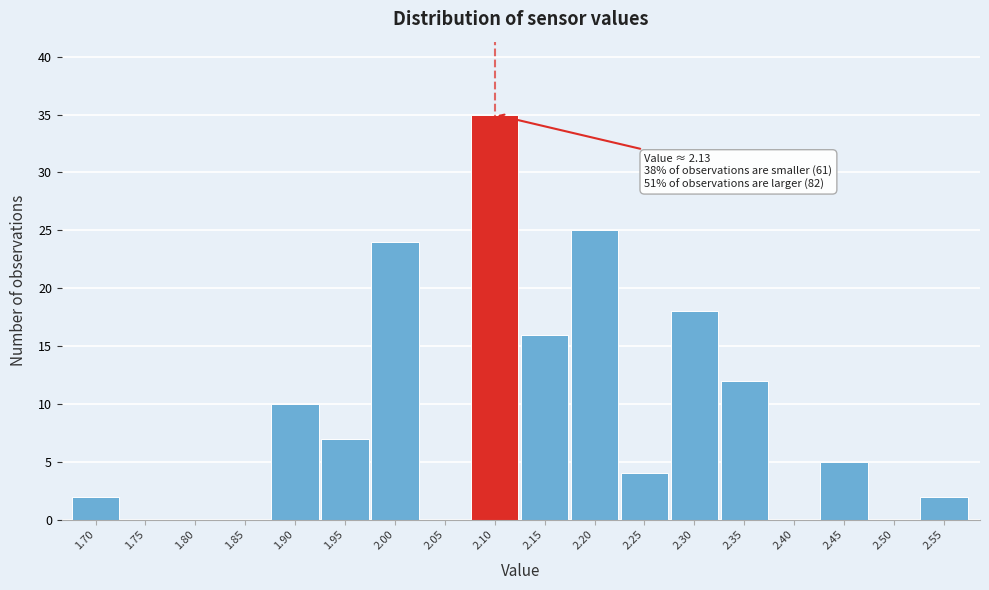

Reading left to right, list all the values displayed in this chart.

1.70=2	1.75=0	1.80=0	1.85=0	1.90=10	1.95=7	2.00=24	2.05=0	2.10=35	2.15=16	2.20=25	2.25=4	2.30=18	2.35=12	2.40=0	2.45=5	2.50=0	2.55=2